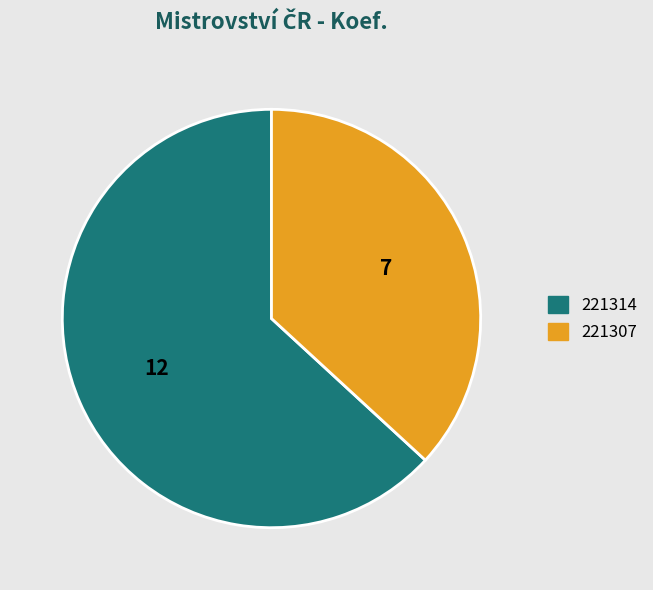

True or false: 221314 accounts for 55% of the total.

False